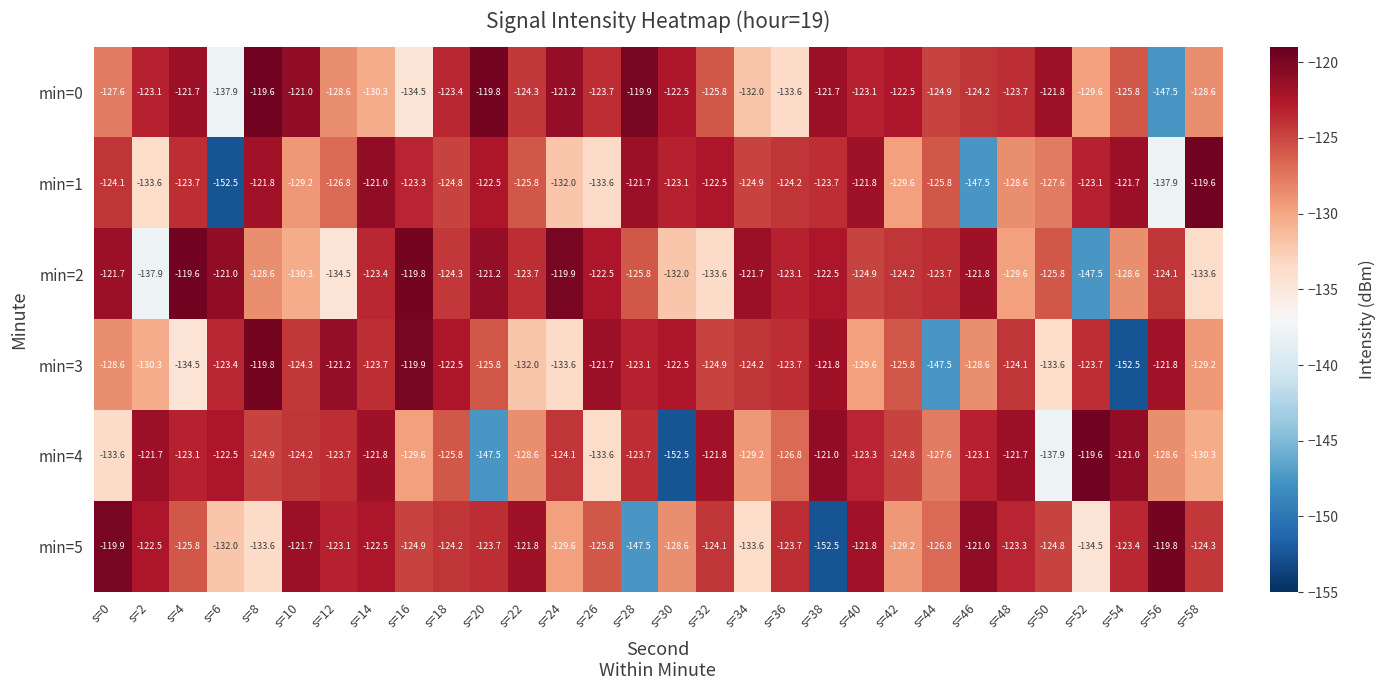

At which category is the sum across all series the highest?

s=14